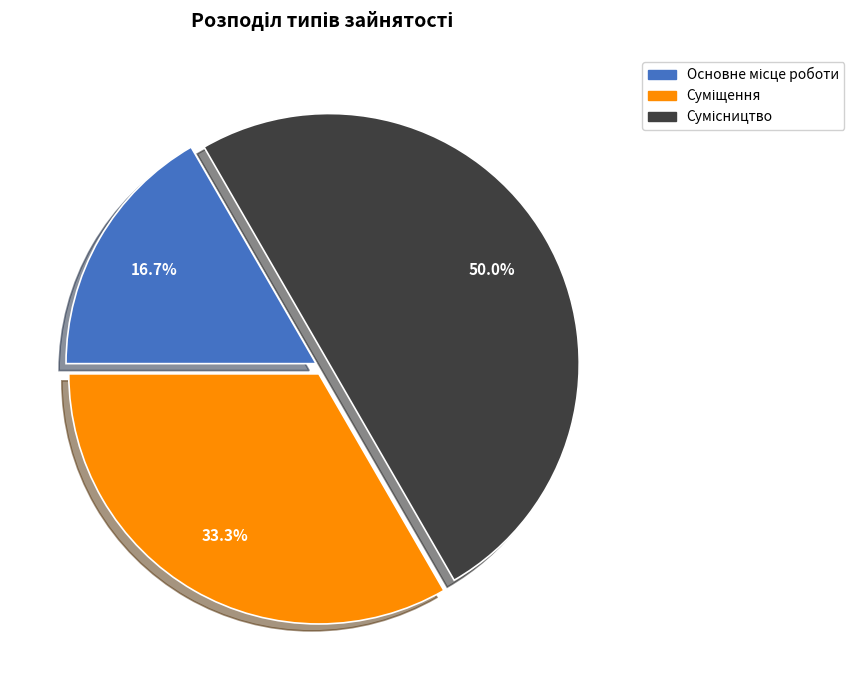

Rank the categories by value from highest to lowest.

Сумісництво, Суміщення, Основне місце роботи